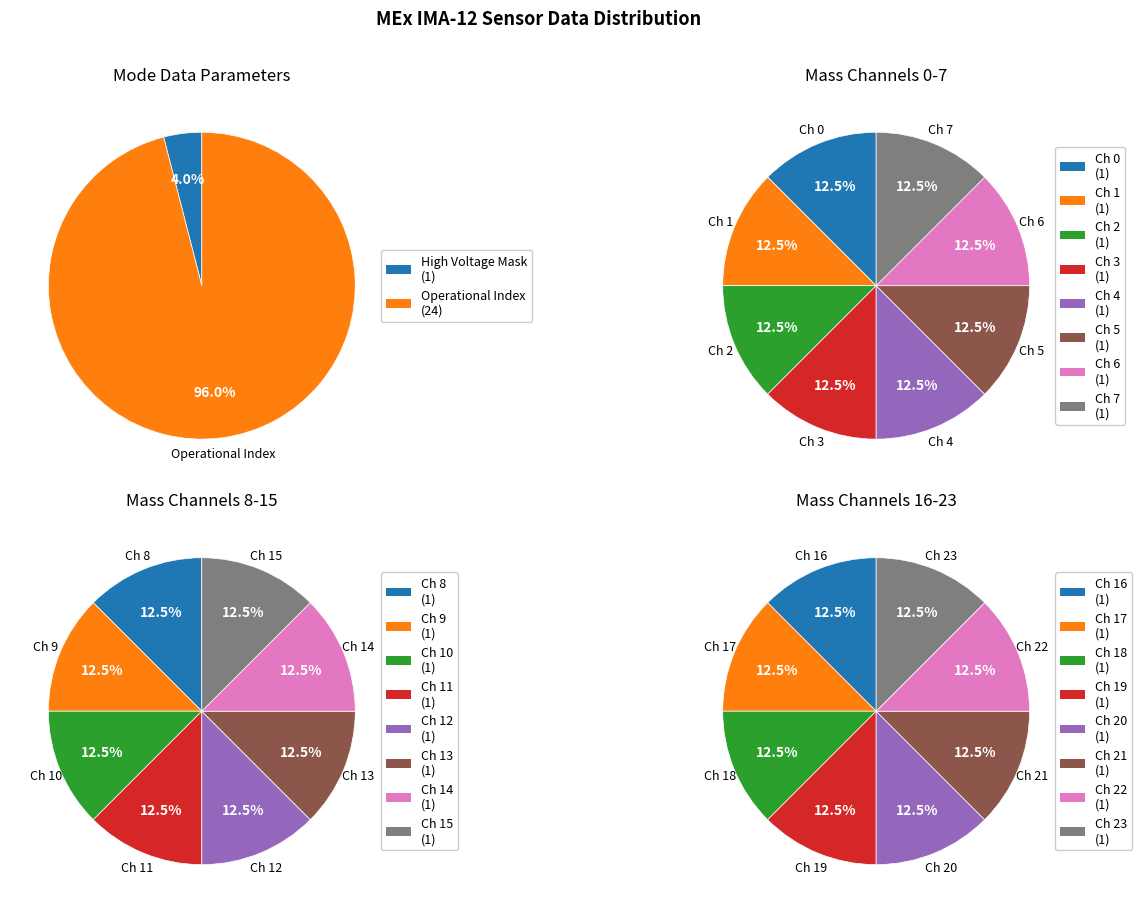

Is it true that Azimuth Sum Mode is 0% of the pie?

True